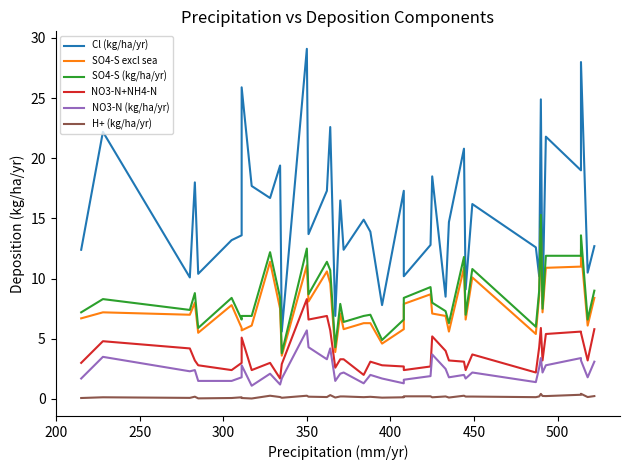

At which category is the sum across all series the highest?

350